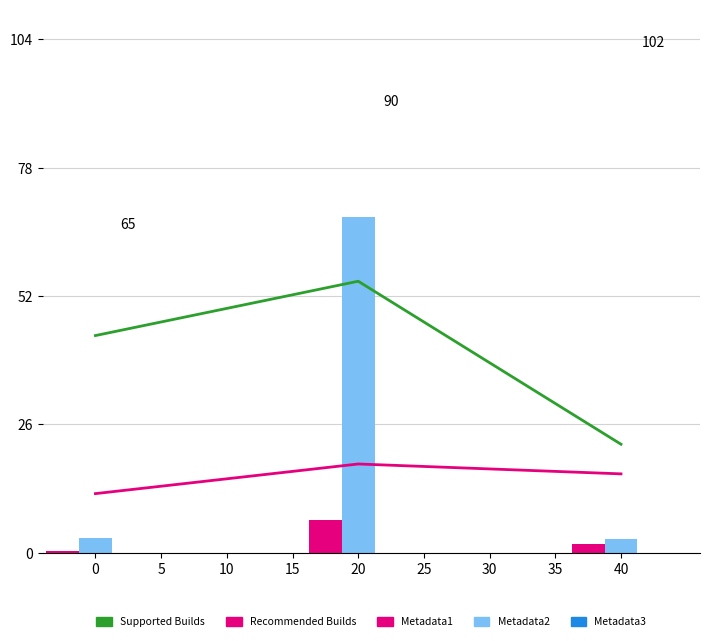

Which series has the widest spread of values?

Metadata2